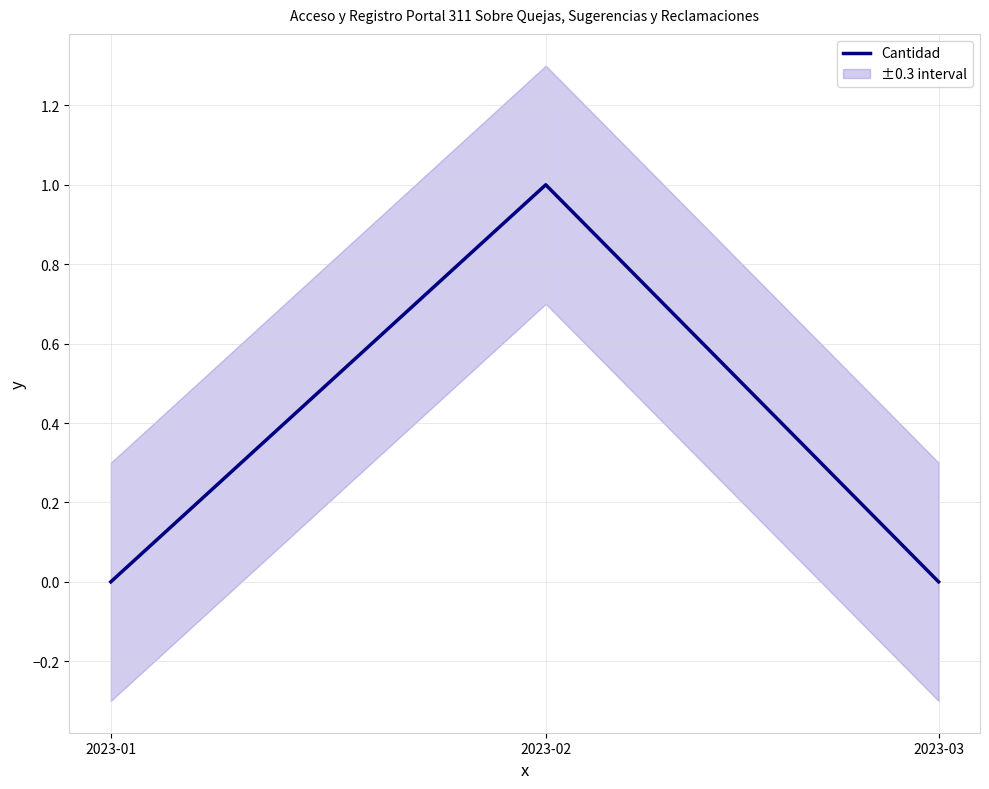

Which label corresponds to the smallest value in the chart?

2023-01